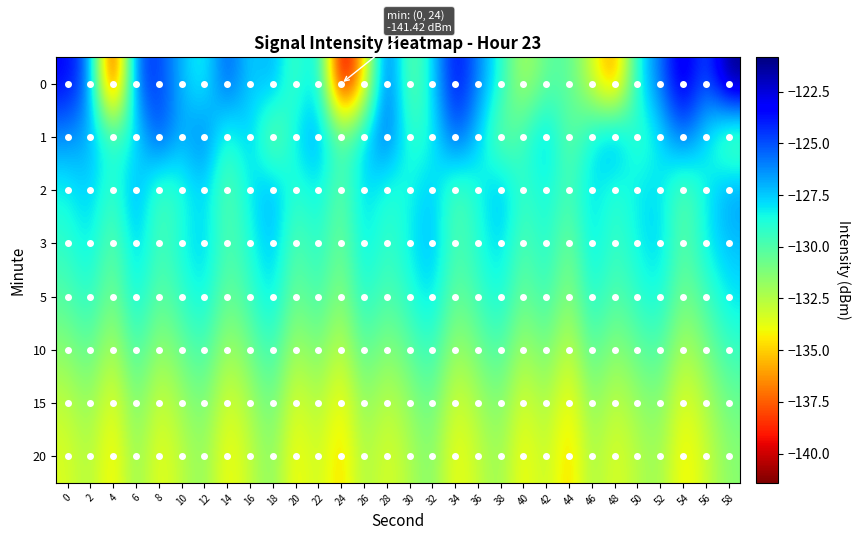

At which category is the sum across all series the highest?

58